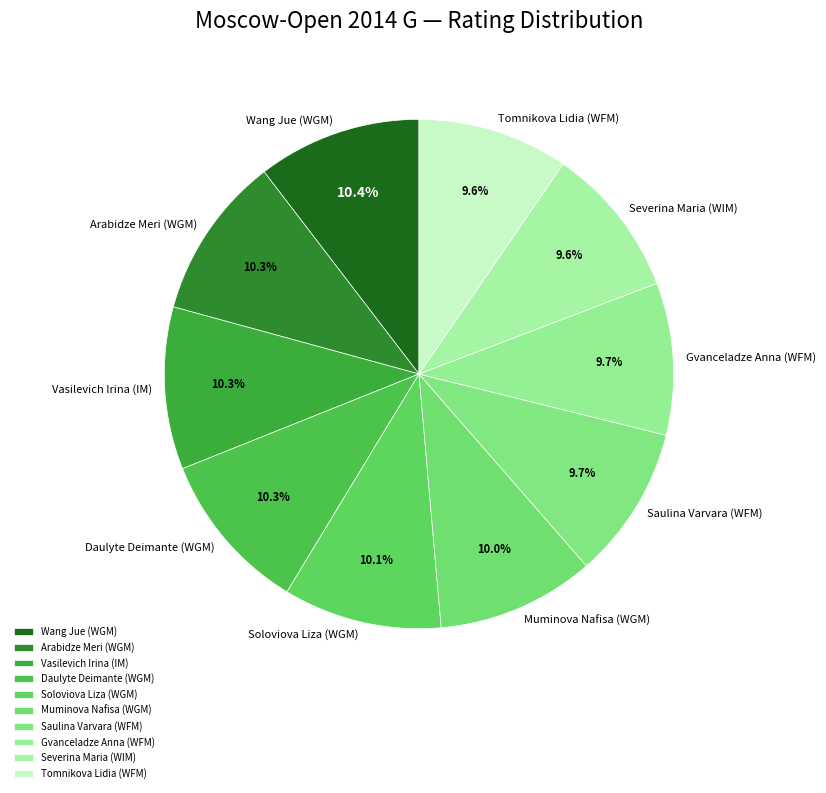

Is there any slice that represents more than half of the pie?

No